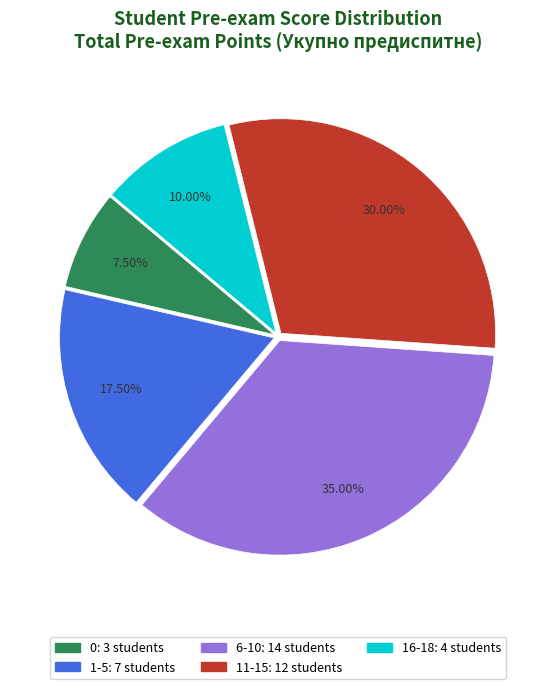

Which slice is the smallest?

0